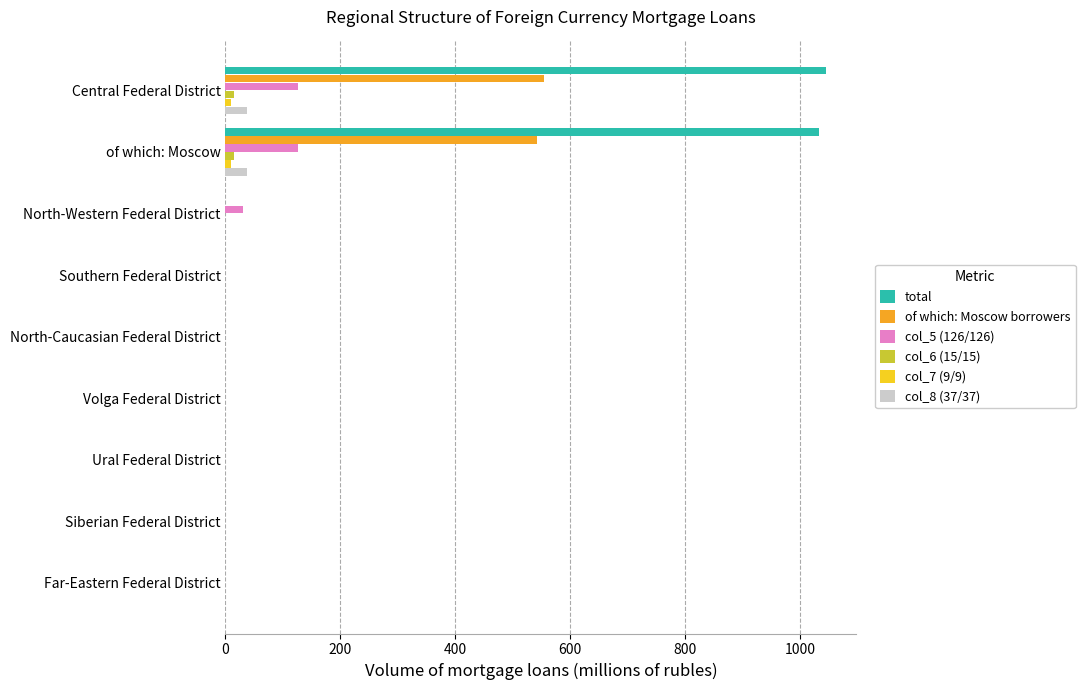

How many series are shown in this chart?

6